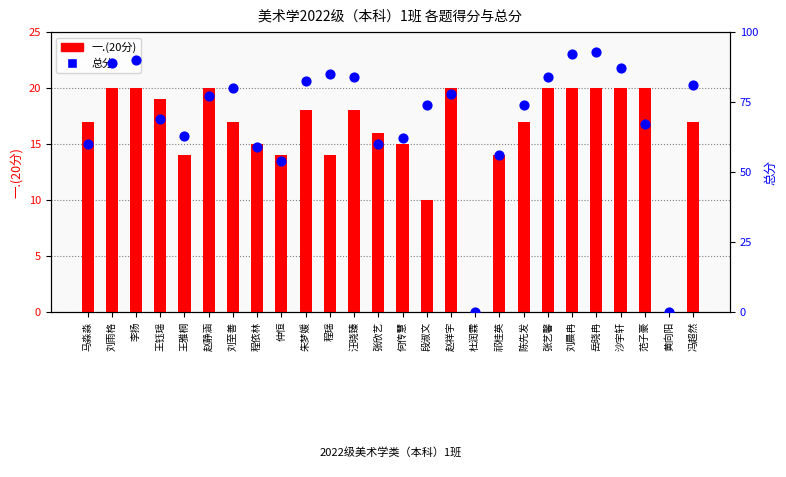

What are all the series names shown in the legend?

一.(20分), 总分